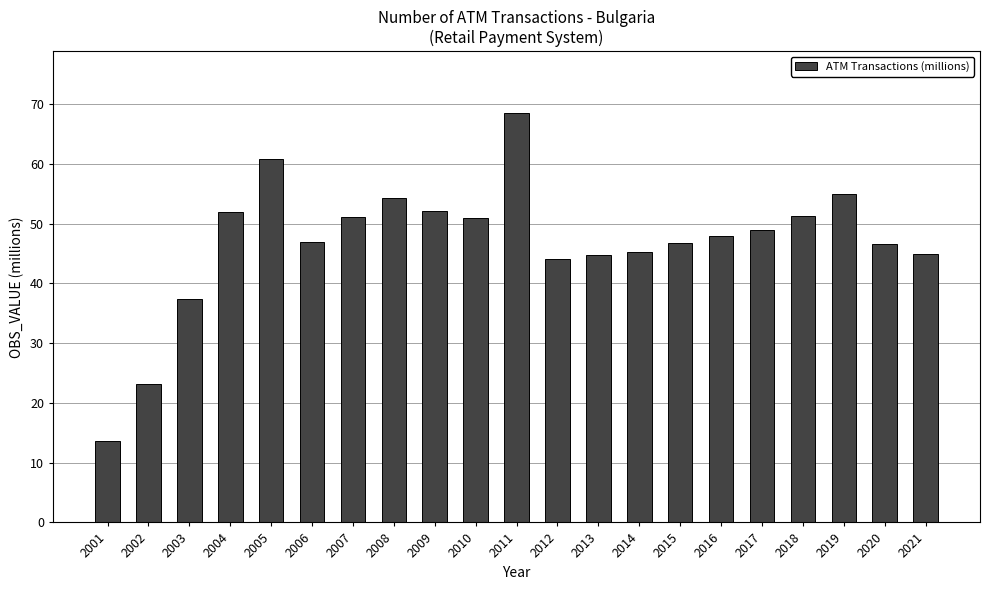

Which label corresponds to the largest value in the chart?

2011